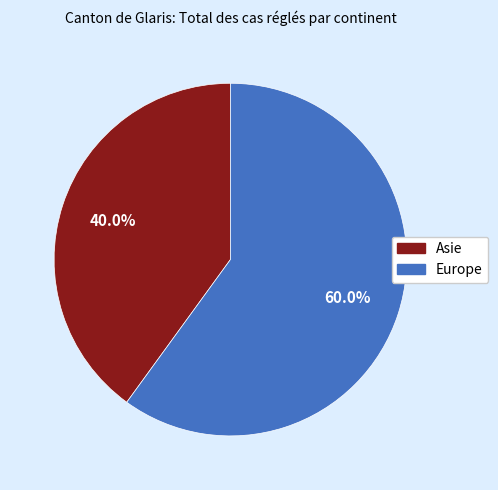

To the nearest percent, what portion does Europe represent?

60%